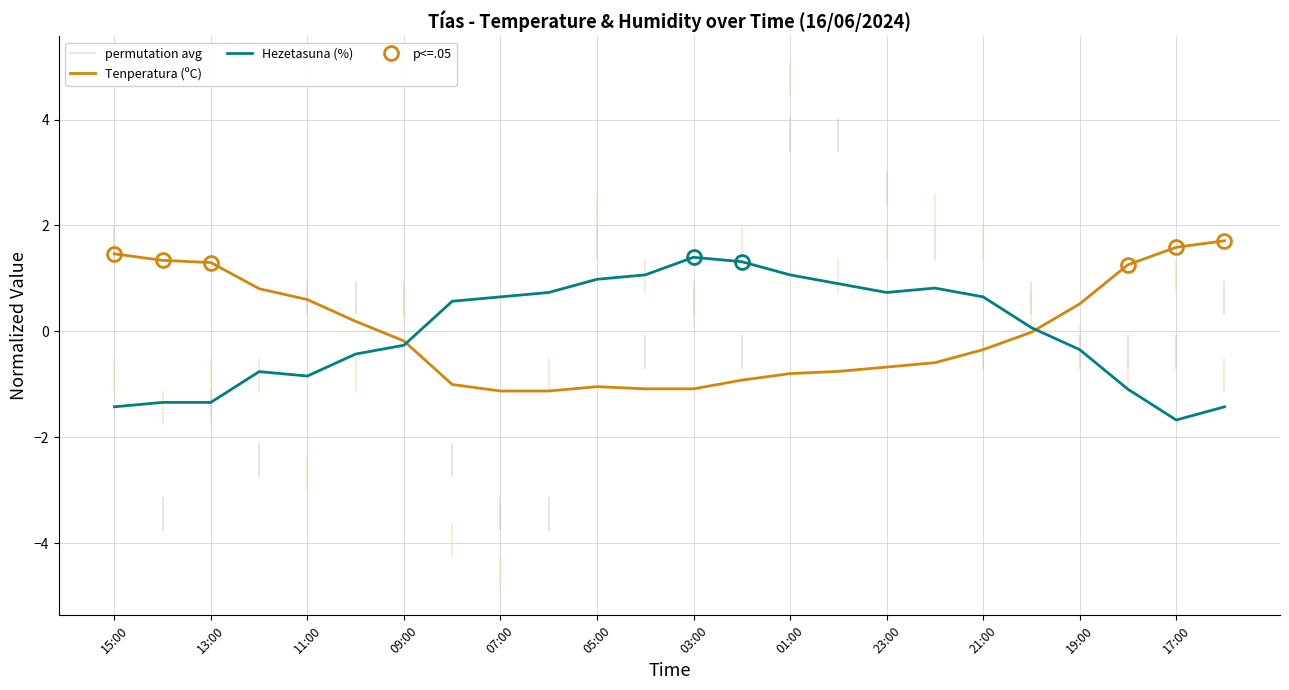

How many intersections are there between Tenperatura (ºC) and Hezetasuna (%)?

2